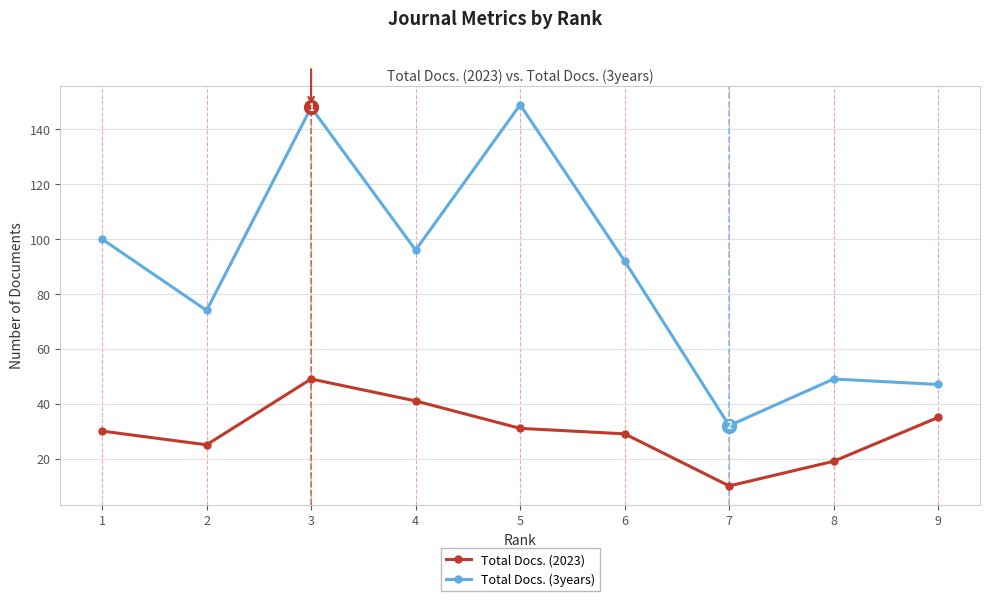

True or false: Total Docs. (3years) and Total Docs. (2023) intersect in this chart.

False